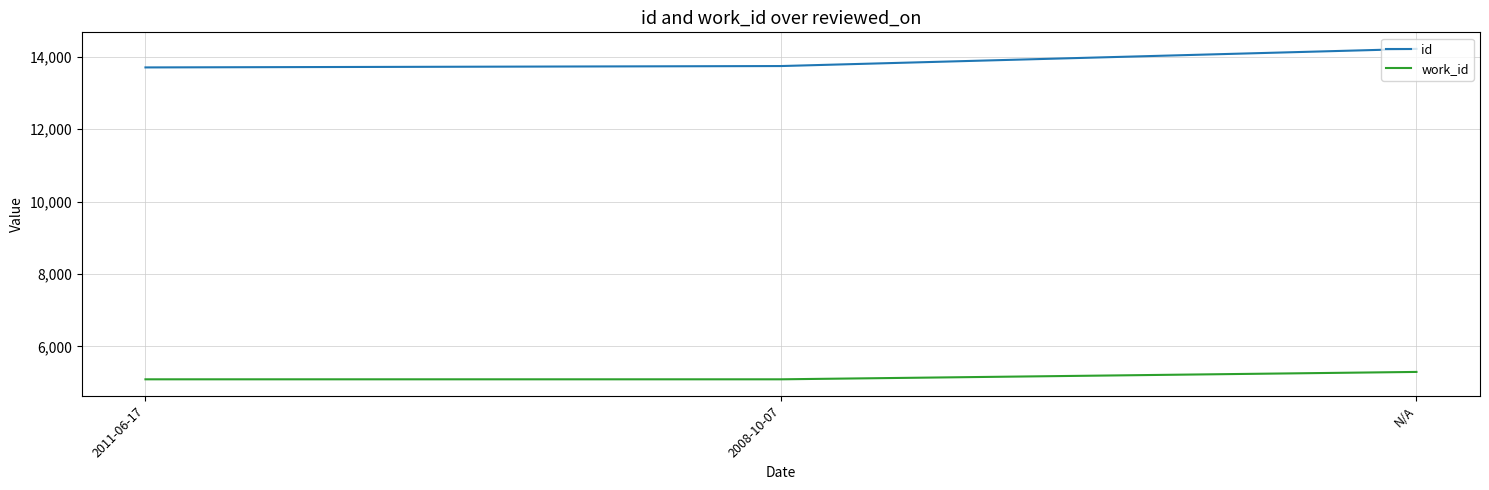

At 2008-10-07, list the series in order from smallest to largest.

work_id, id